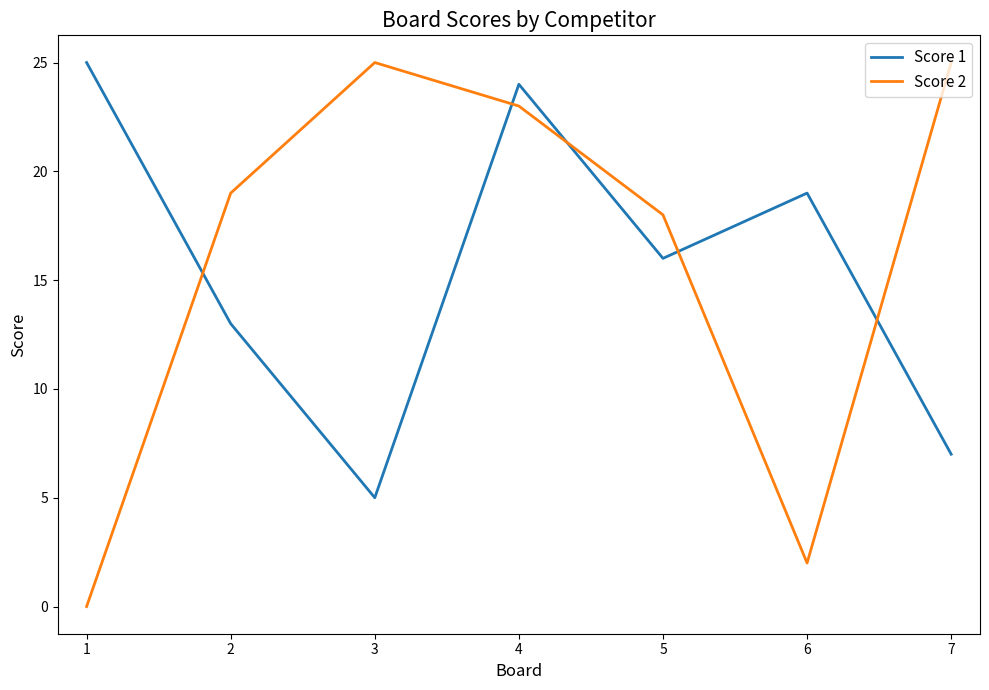

Which series has the largest range (max minus min)?

Score 2